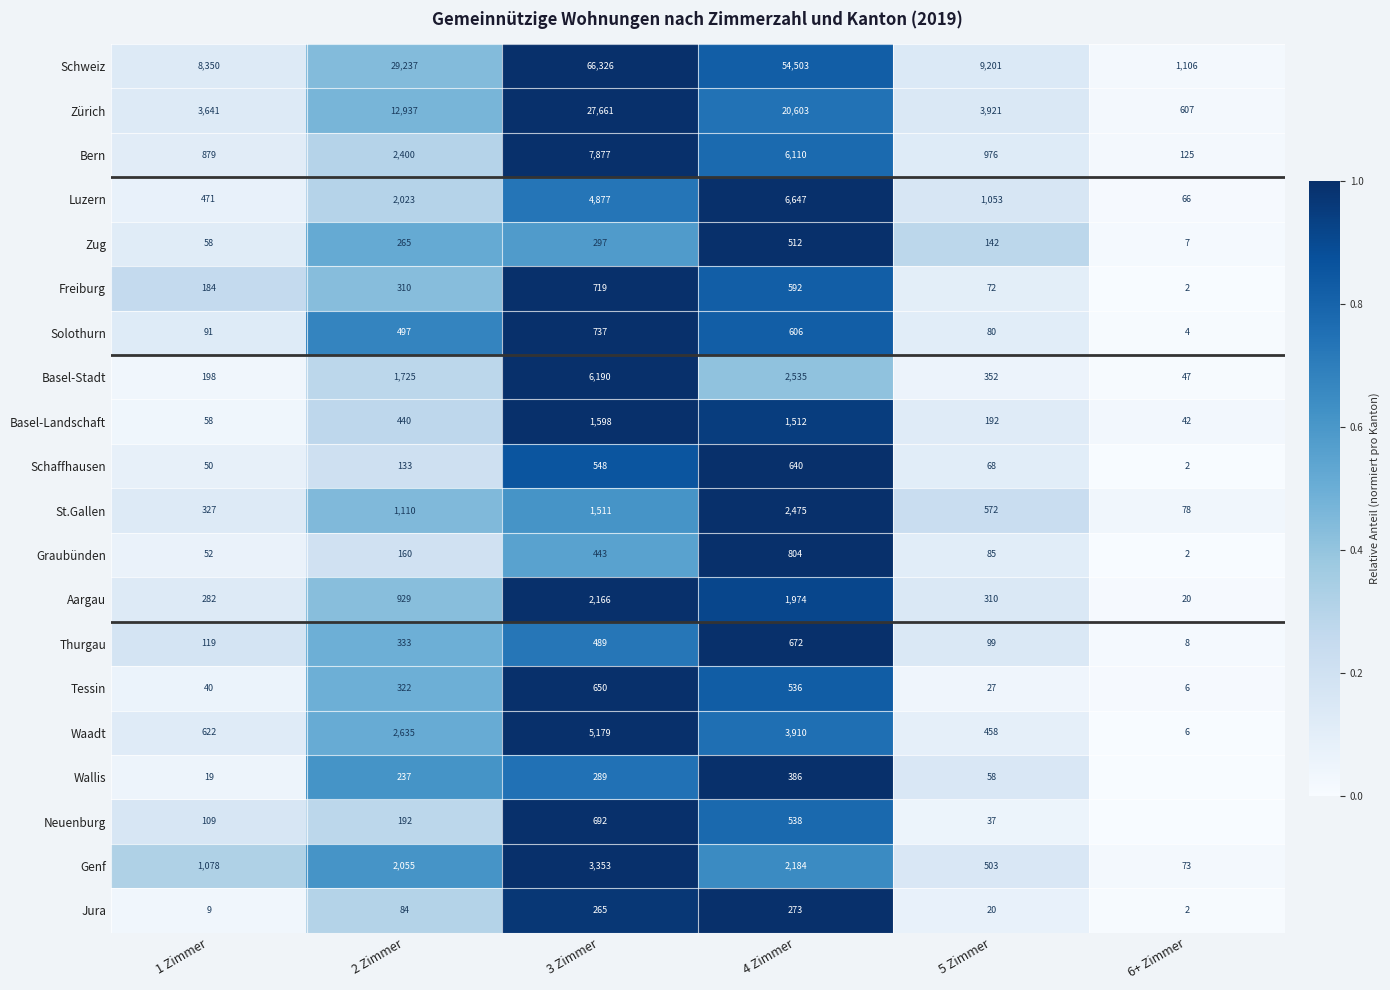

What is the spread (max minus min) of values at 2 Zimmer?

29153